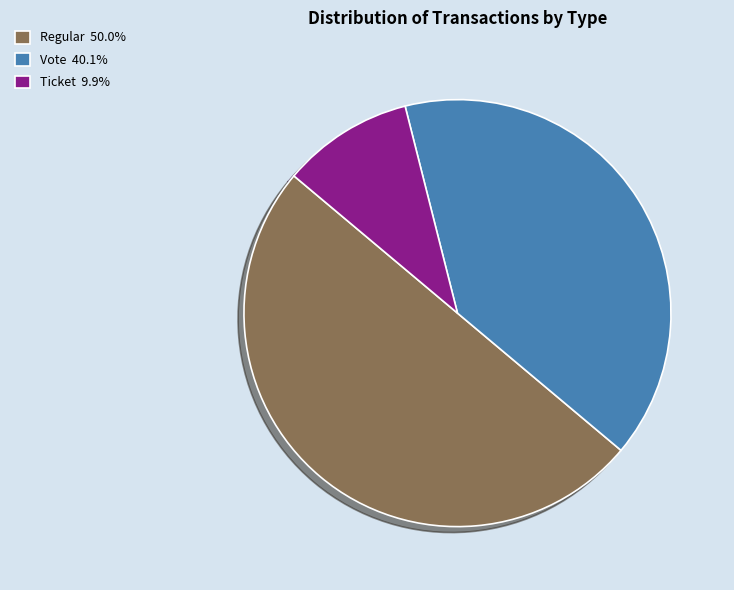

Is there any slice that represents more than half of the pie?

No